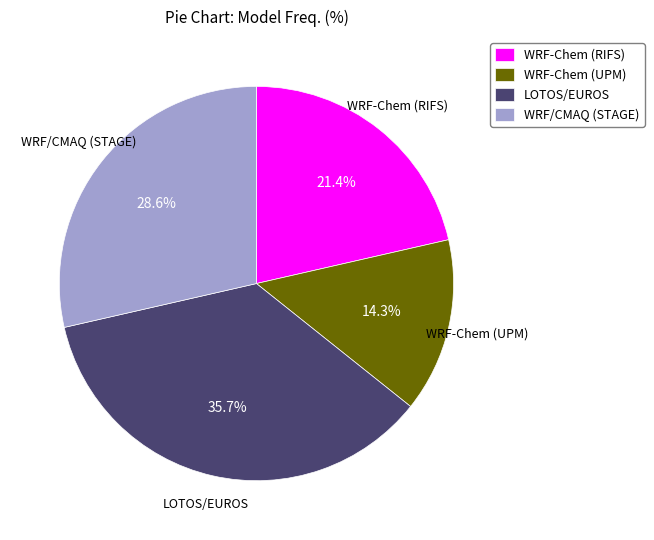

To the nearest percent, what is the difference between the largest and smallest slice percentages?

21%